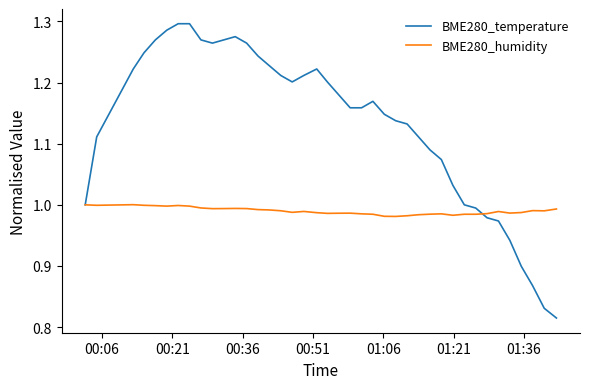

Which series has the widest spread of values?

BME280_temperature